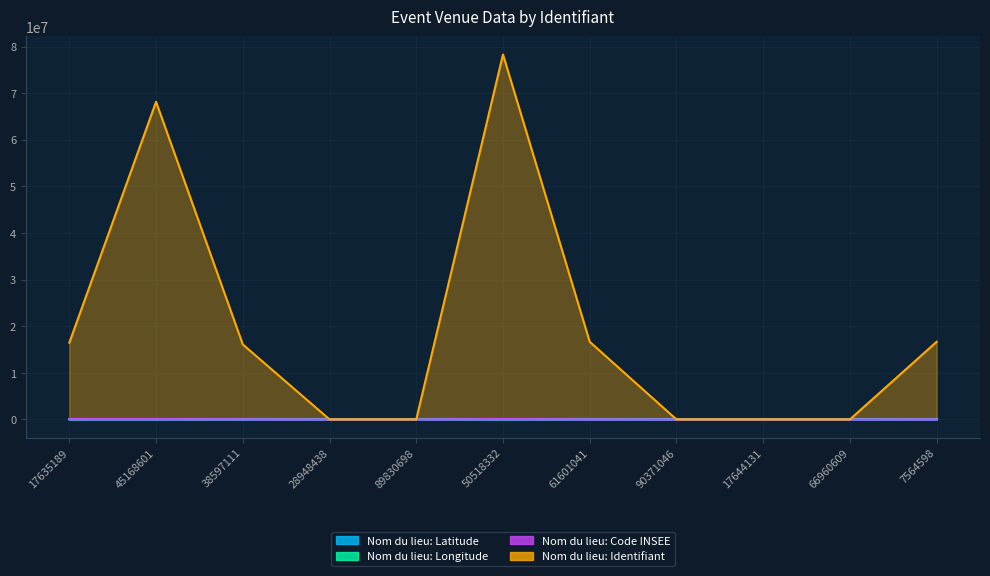

Reading left to right, what are all the values shown in this chart?

Nom du lieu: Latitude: 48.9	48.8	44.9	0.0	0.0	45.8	45.4	0.0	0.0	0.0	45.4
Nom du lieu: Longitude: 2.3	2.4	-0.6	0.0	0.0	1.3	0.4	0.0	0.0	0.0	0.4
Nom du lieu: Code INSEE: 75056.0	75056.0	33063.0	0.0	0.0	87085.0	18093.0	0.0	0.0	0.0	18093.0
Nom du lieu: Identifiant: 16457474.0	68159218.0	16090845.0	0.0	0.0	78311907.0	16659067.0	0.0	0.0	0.0	16659067.0